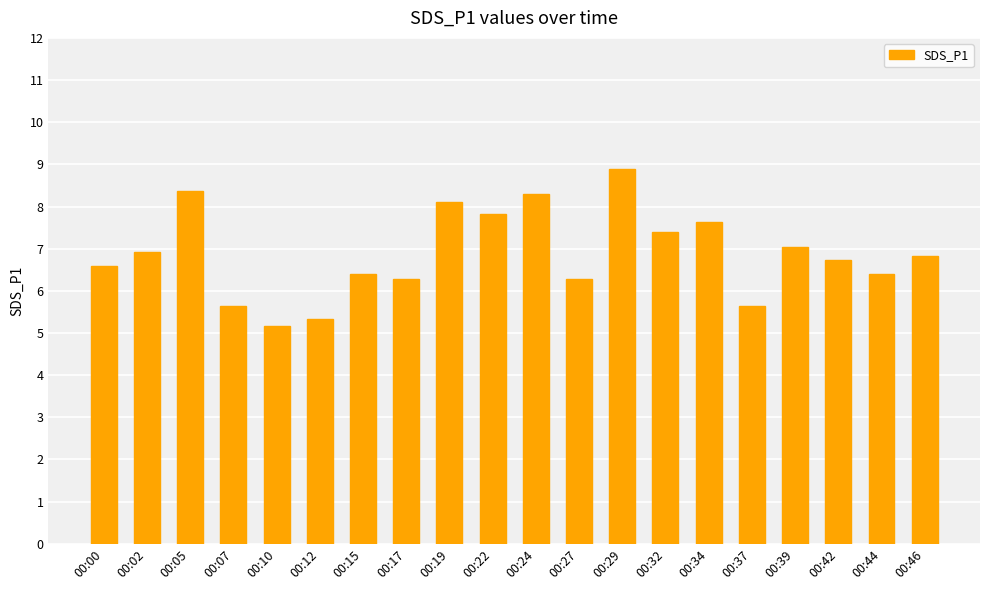

Count the number of values greater than 6.

16